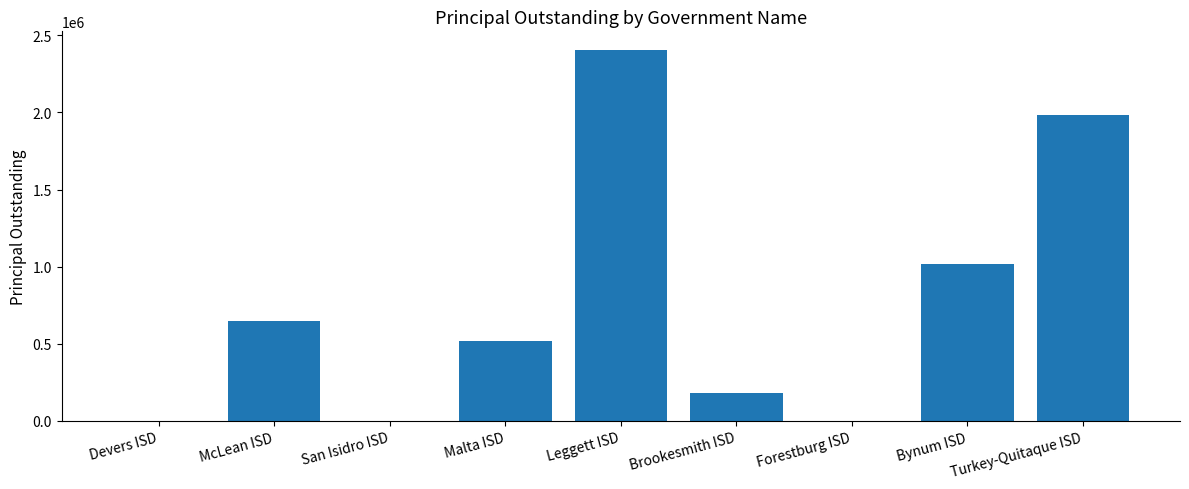

What is the sum of all values?

6753000